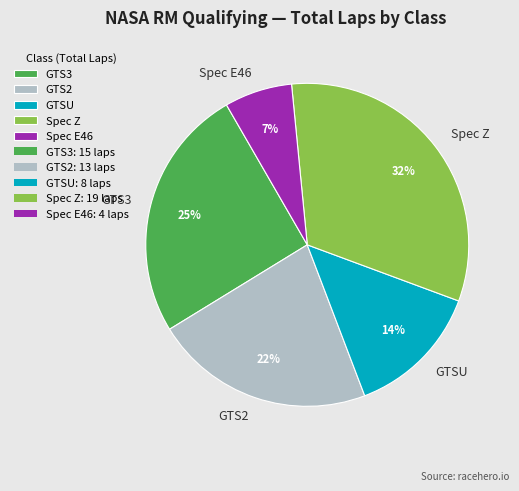

Is there any slice that represents more than half of the pie?

No